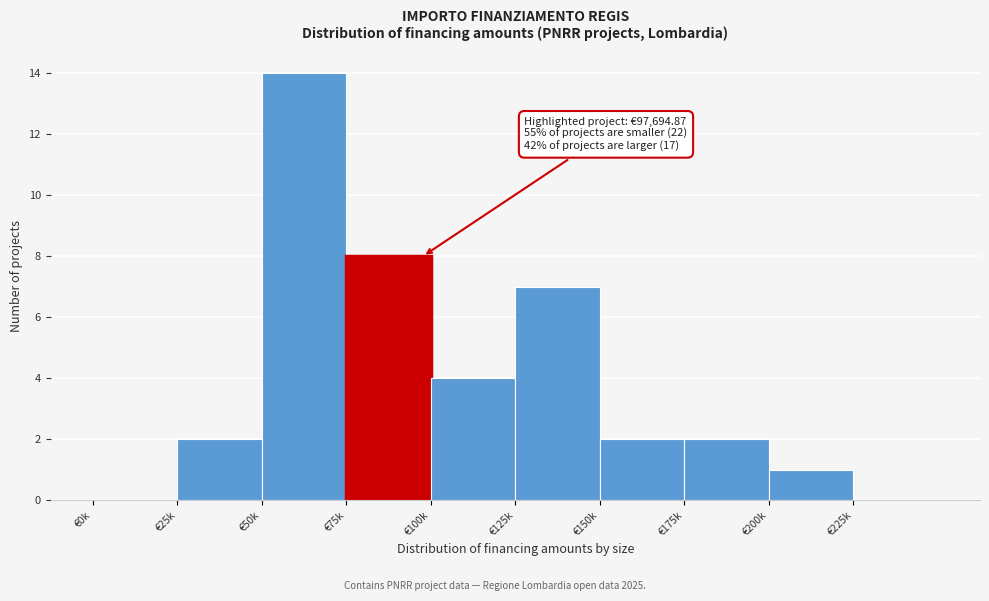

Reading left to right, extract all data points from this chart.

€0k=0	€25k=2	€50k=14	€75k=8	€100k=4	€125k=7	€150k=2	€175k=2	€200k=1	€225k=0